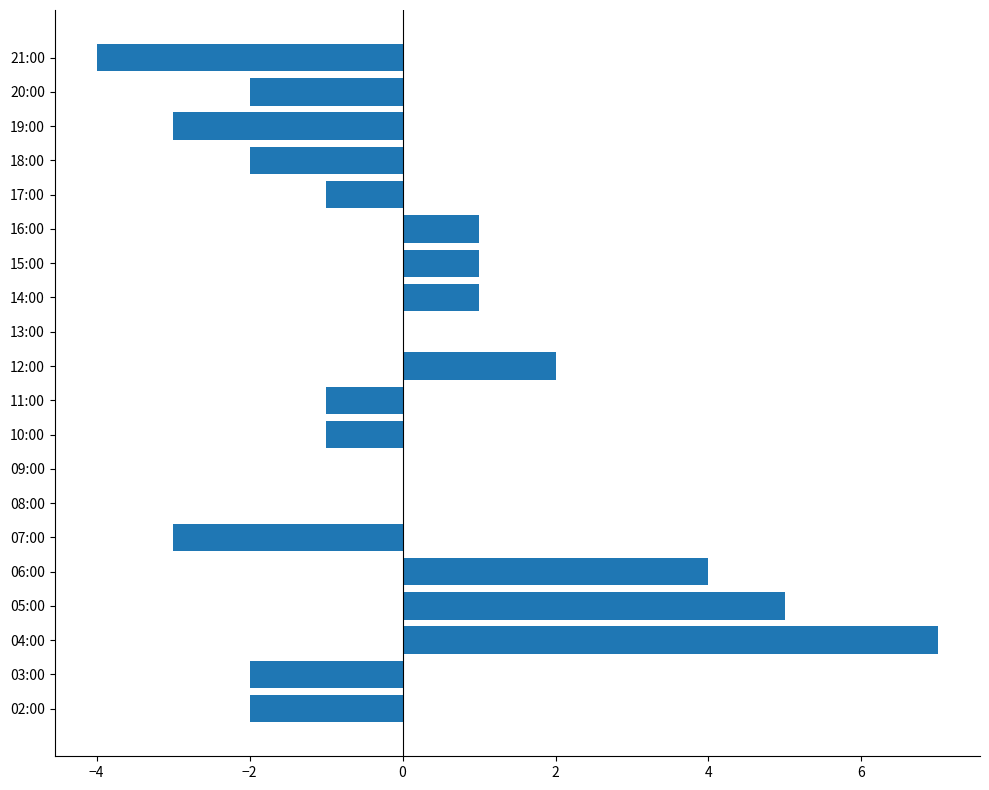

How many categories are shown in the chart?

20